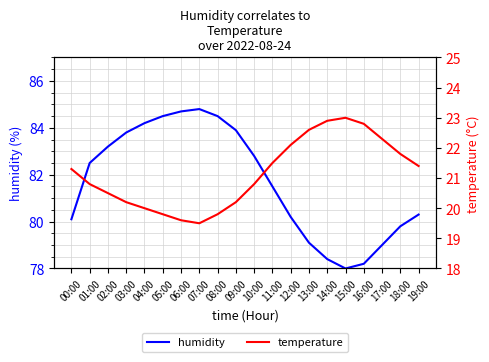

What are all the series names shown in the legend?

humidity, temperature